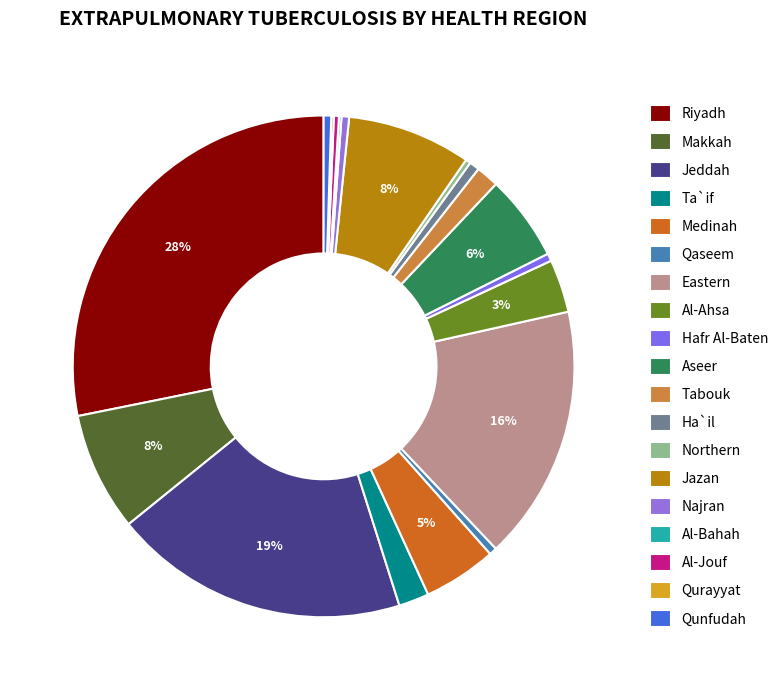

To the nearest percent, what is the combined percentage of Ha`il and Qurayyat?

1%